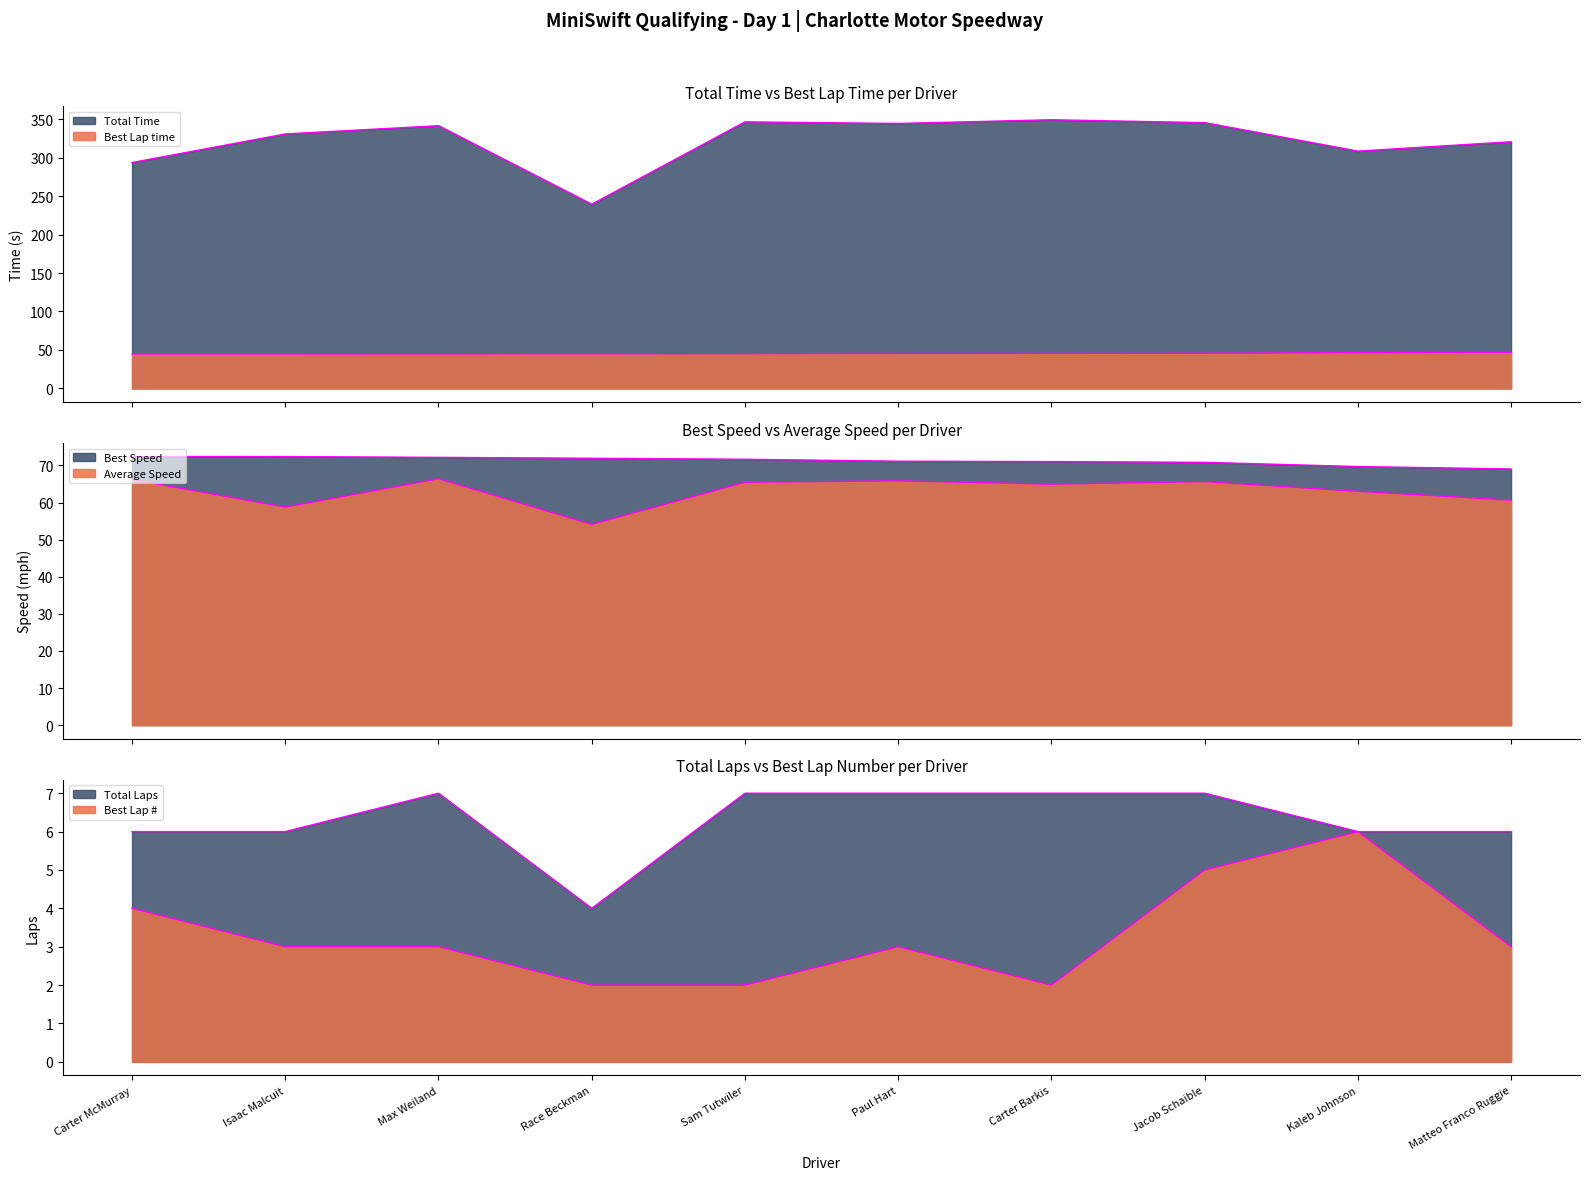

How many lines are shown in the chart?

6